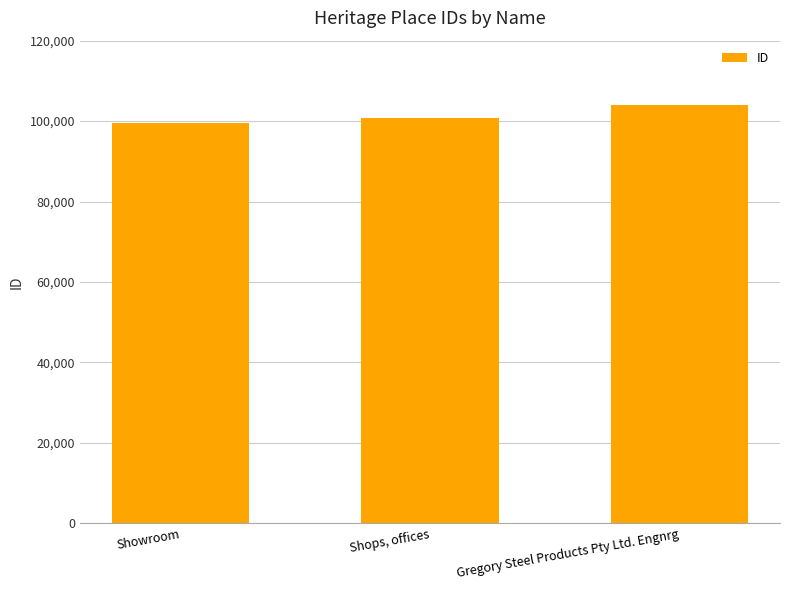

What is the difference between the second highest and minimum values?

1205